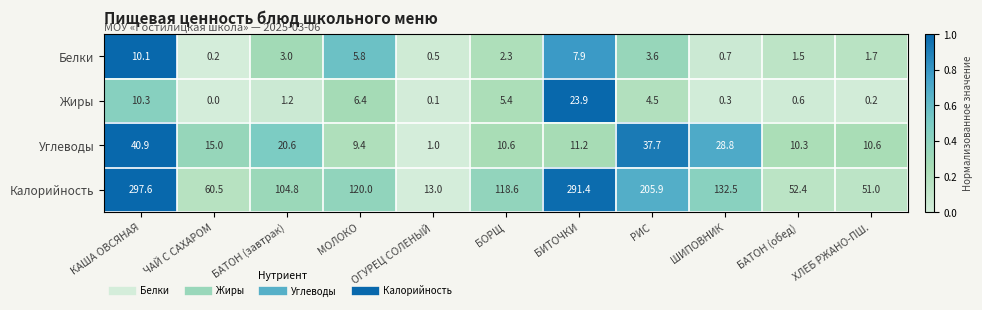

At which label does Калорийность reach its minimum?

ОГУРЕЦ СОЛЕНЫЙ